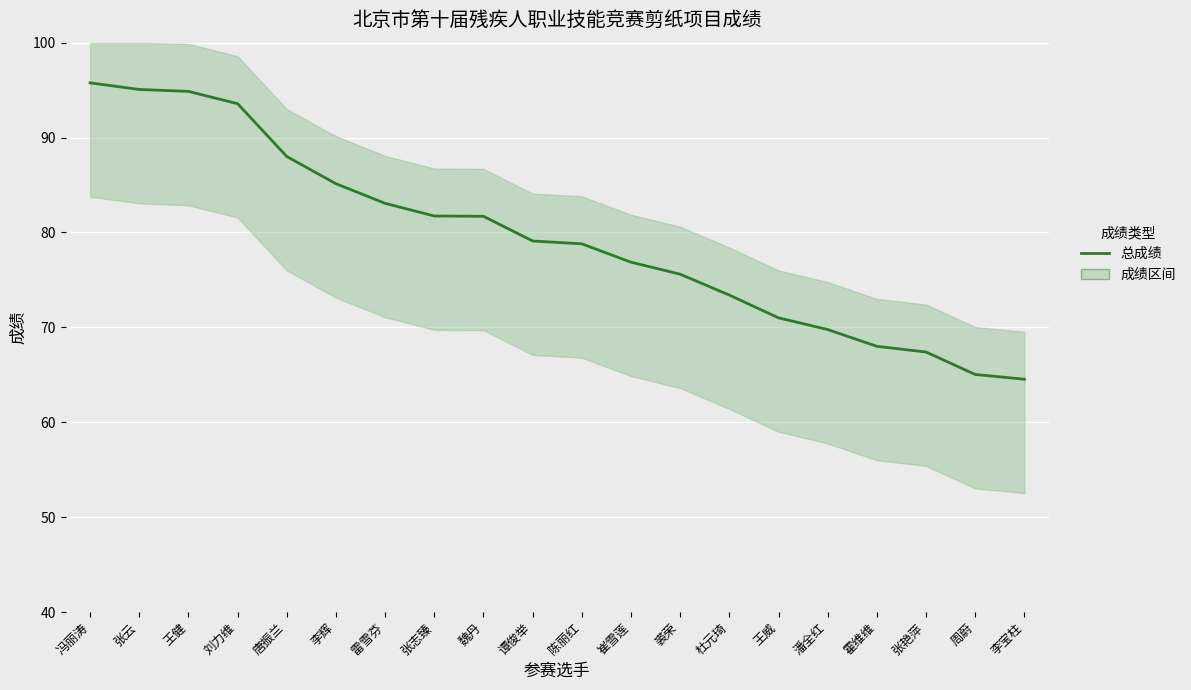

What is the value of the 4th point from the left?

93.6